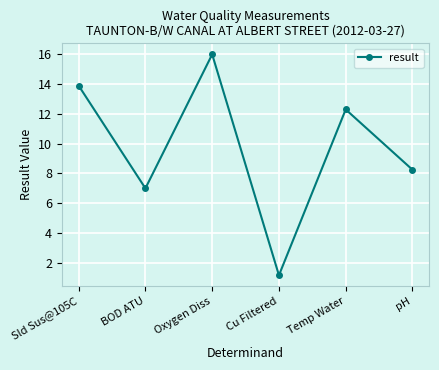

What is the greatest value displayed?

16.0